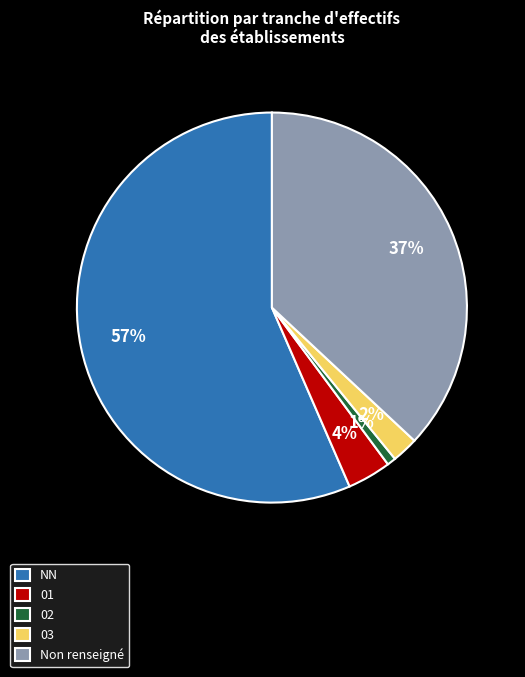

To the nearest percent, what percentage of the pie is 01?

4%